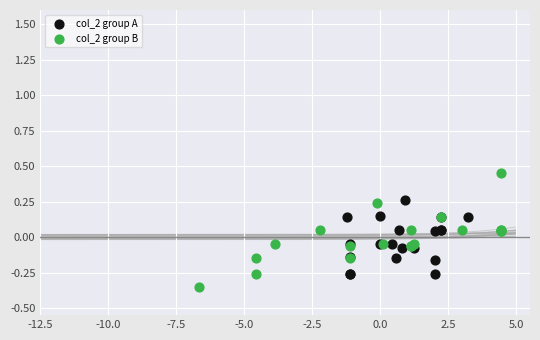

Which series reaches the maximum Y coordinate?

col_2 group B